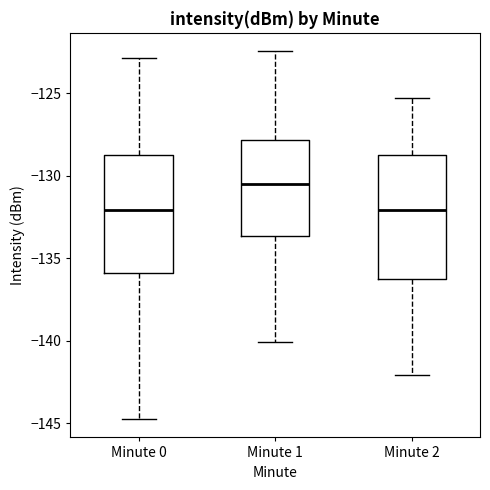

Reading left to right, transcribe this box plot: for each box, give where its median line is, the range the box spans, and where its two whiskers end, as read against the y-axis. The values are not printed on the chart, so give them approximately, as read against the axis.

Minute 0: median -132.0, box -136.0 to -129.0, whiskers -144.5 to -123.0
Minute 1: median -130.5, box -133.5 to -128.0, whiskers -140.0 to -122.5
Minute 2: median -132.0, box -136.5 to -128.5, whiskers -142.0 to -125.5